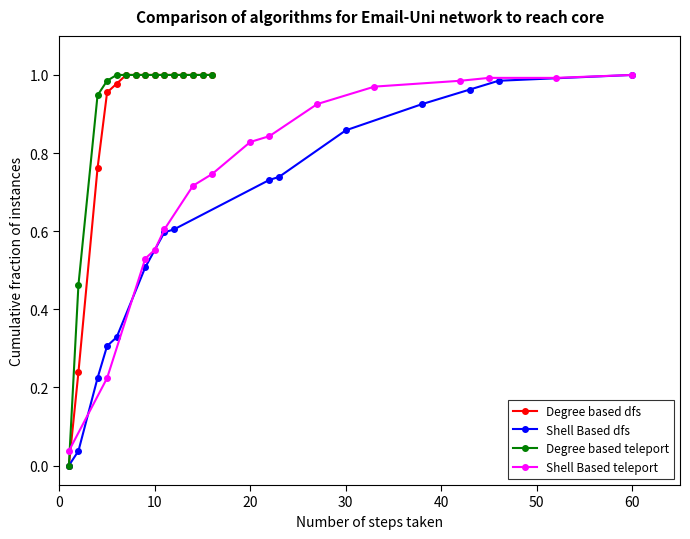

True or false: Degree based teleport has more than 1 points higher than both neighbors.

False